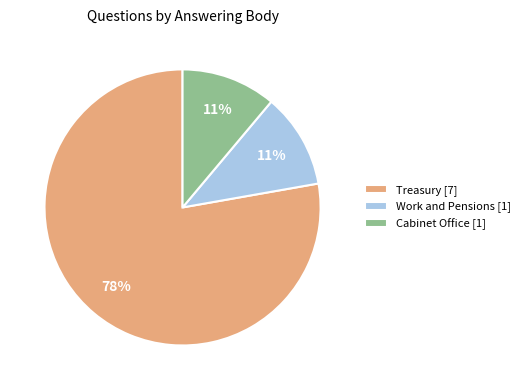

Is Treasury [7] the majority of the pie?

Yes